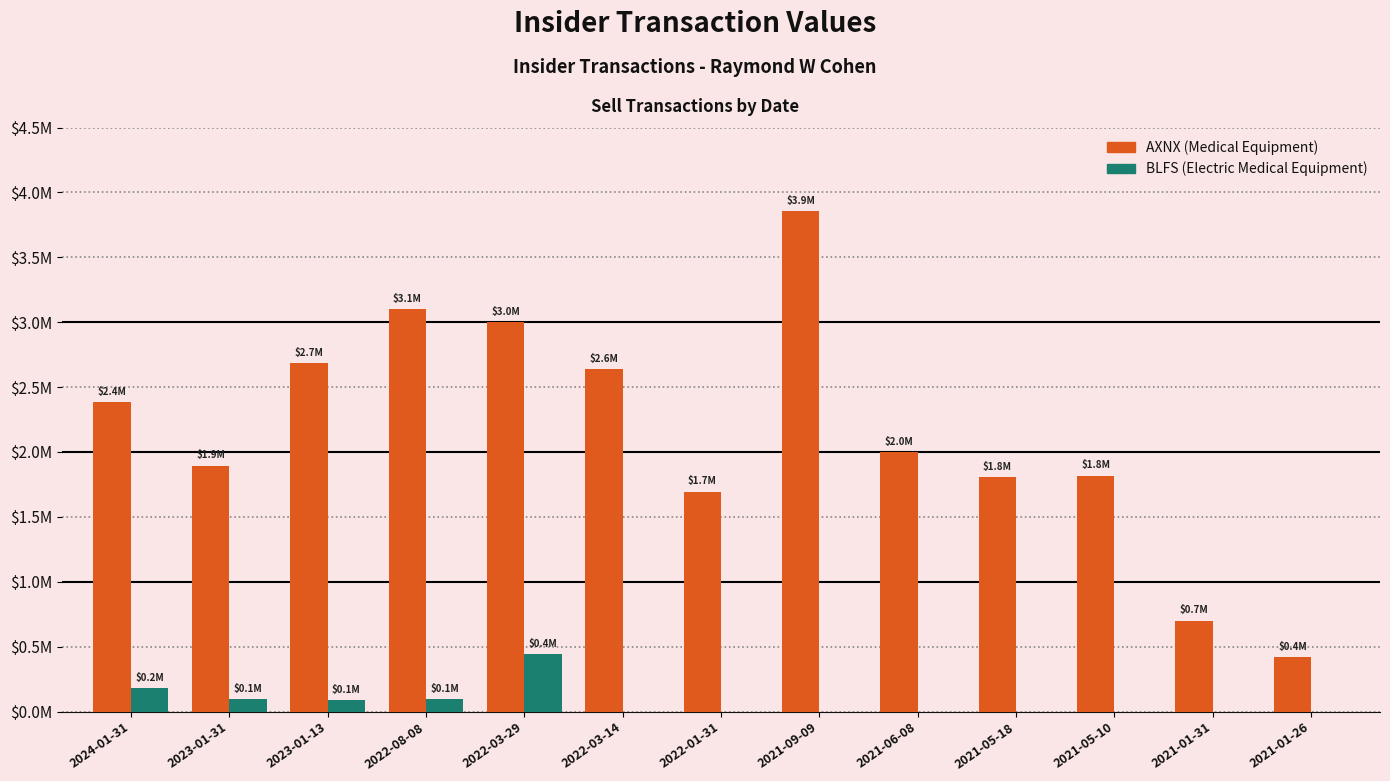

Which series has the widest spread of values?

AXNX (Medical Equipment)